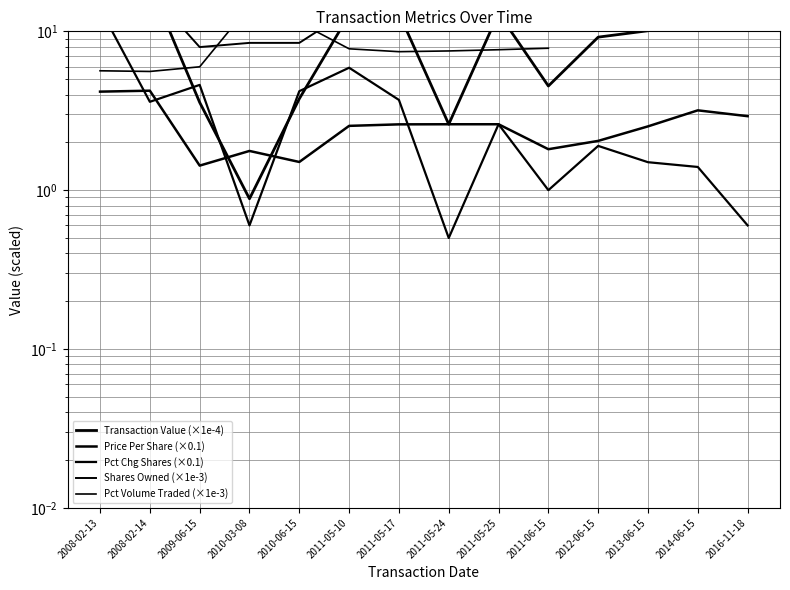

True or false: Transaction Value (×1e-4) and Shares Owned (×1e-3) intersect in this chart.

True